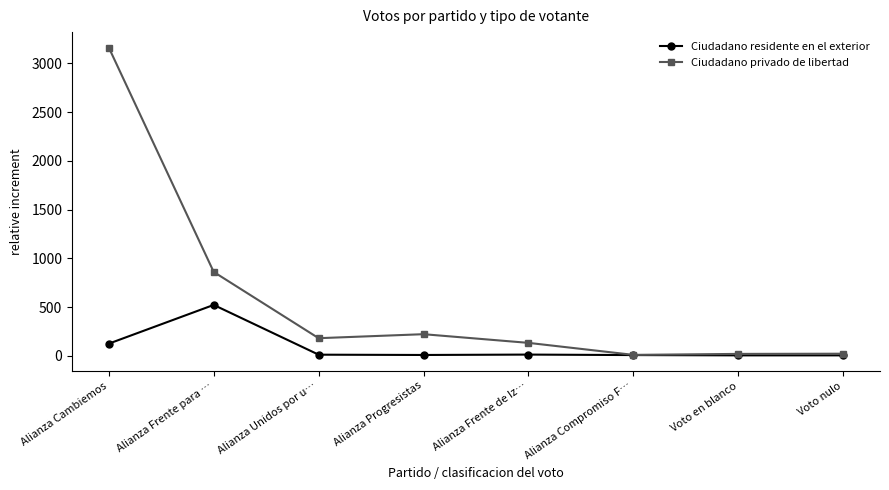

How many categories are shown in the chart?

8